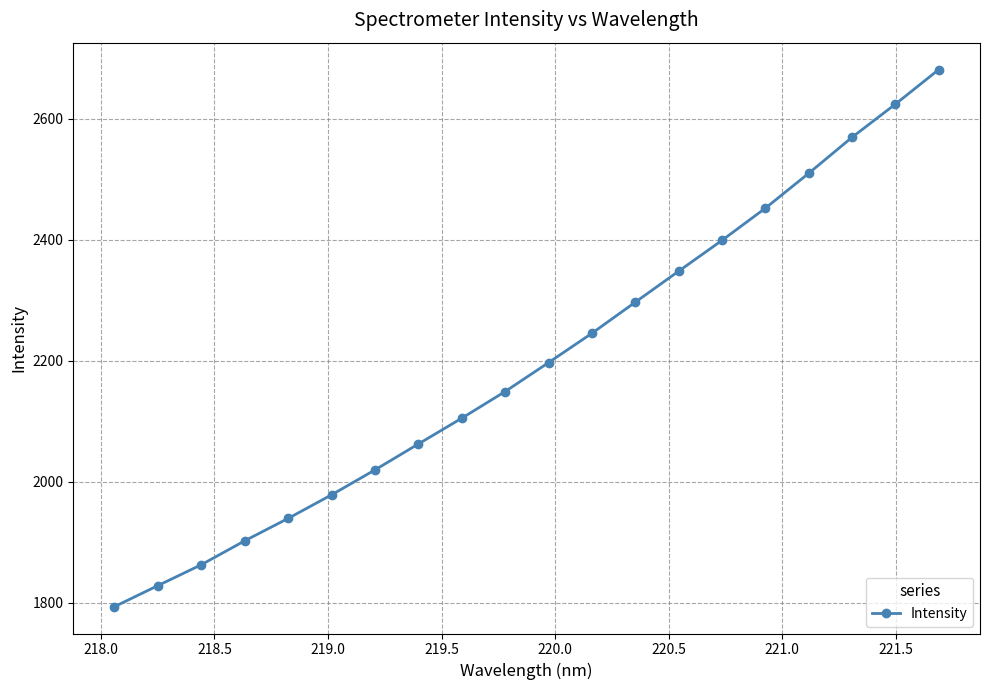

What is the average value?

2197.8